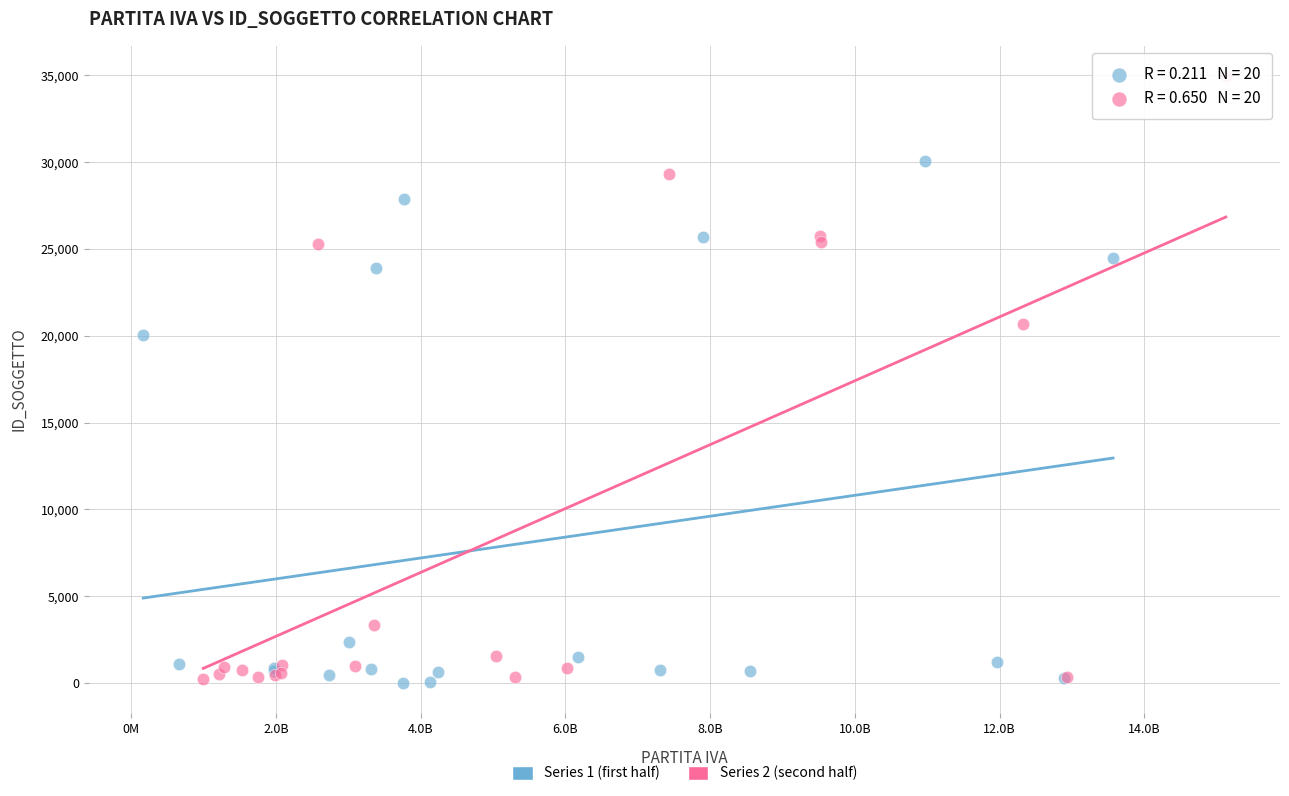

What are all the series names shown in the legend?

Series 1 (first half), Series 2 (second half)